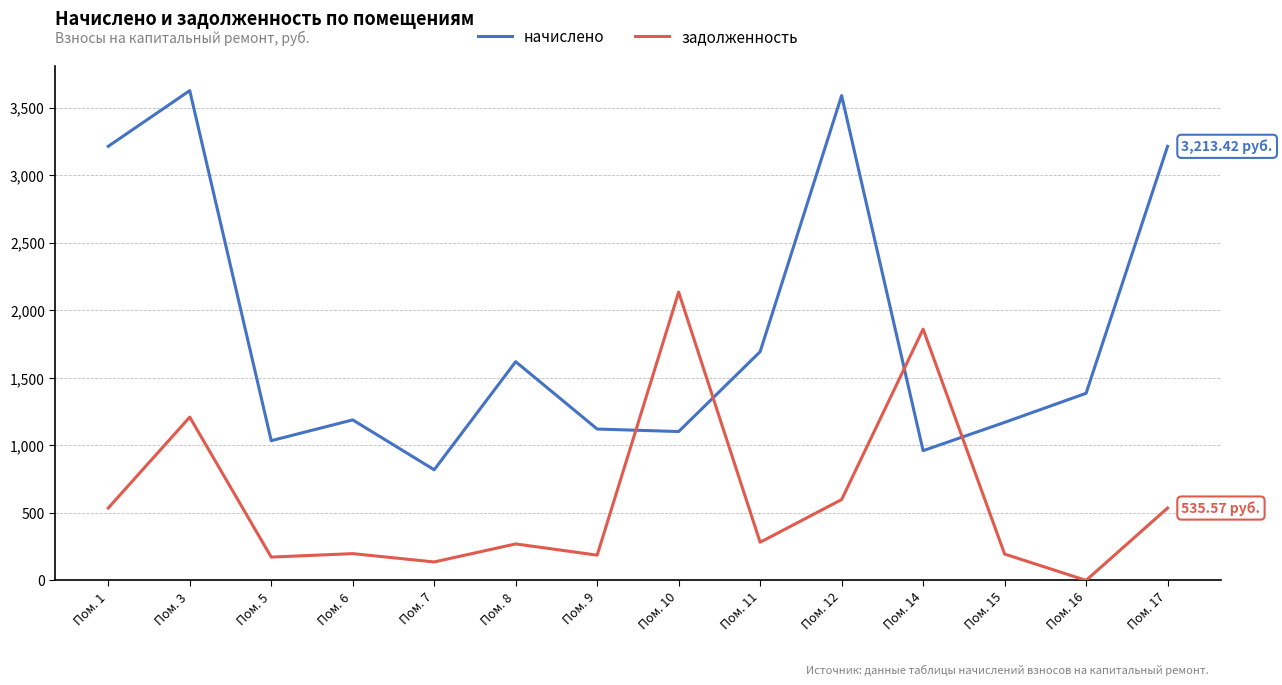

At Пом. 16, list the series in order from largest to smallest.

начислено, задолженность